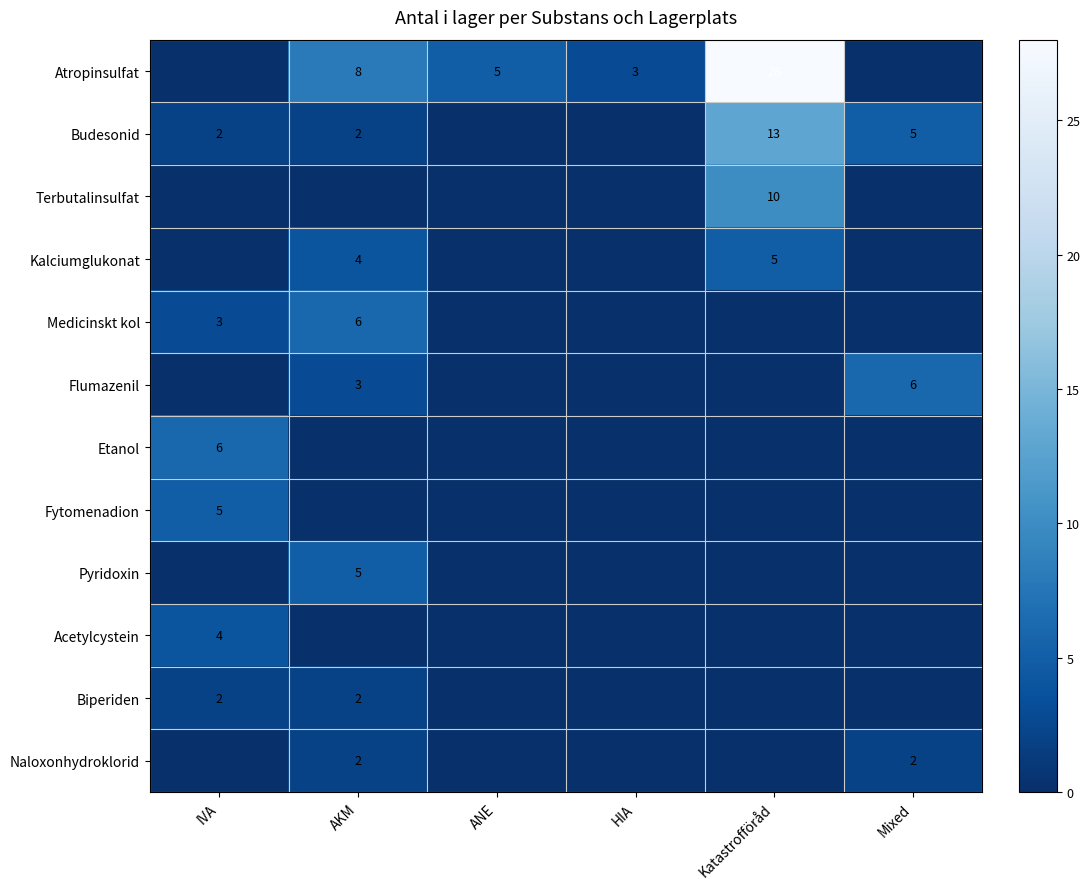

What is the difference between the maximum and minimum values in the Flumazenil series?

6